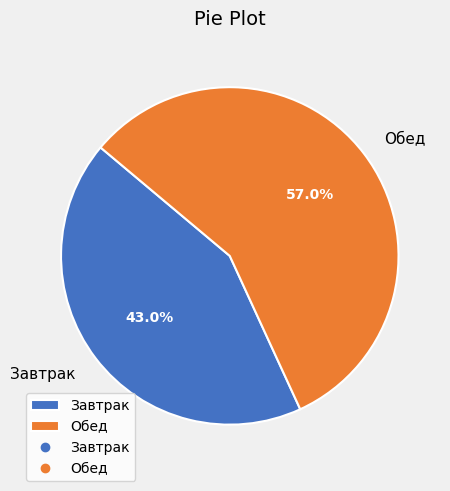

Between Обед and Завтрак, which is larger?

Обед